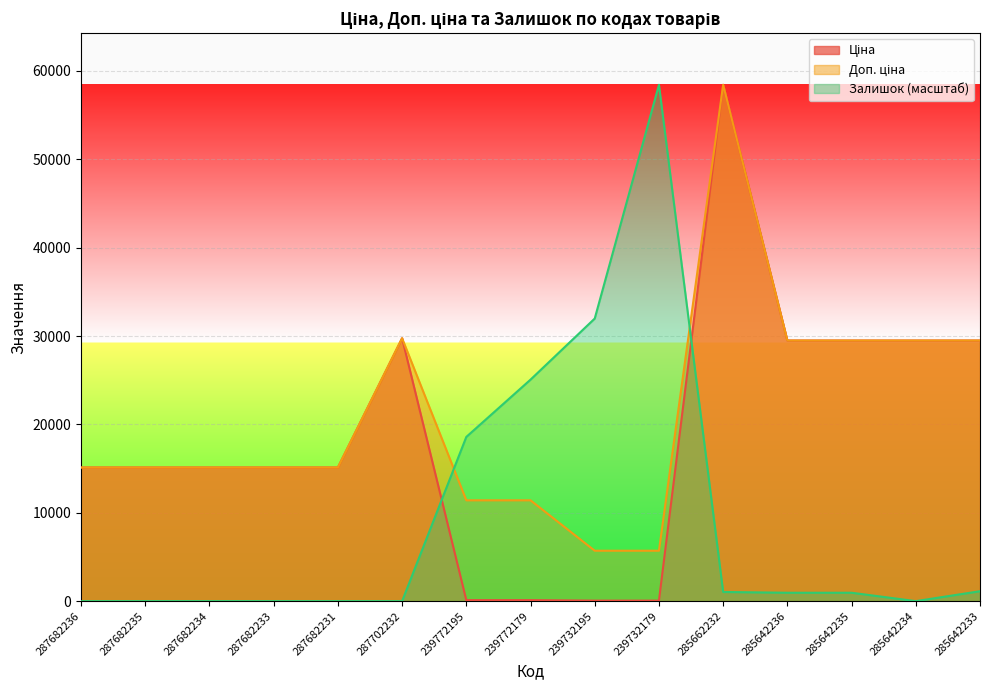

Which category has the highest value in the Доп. ціна series?

285662232